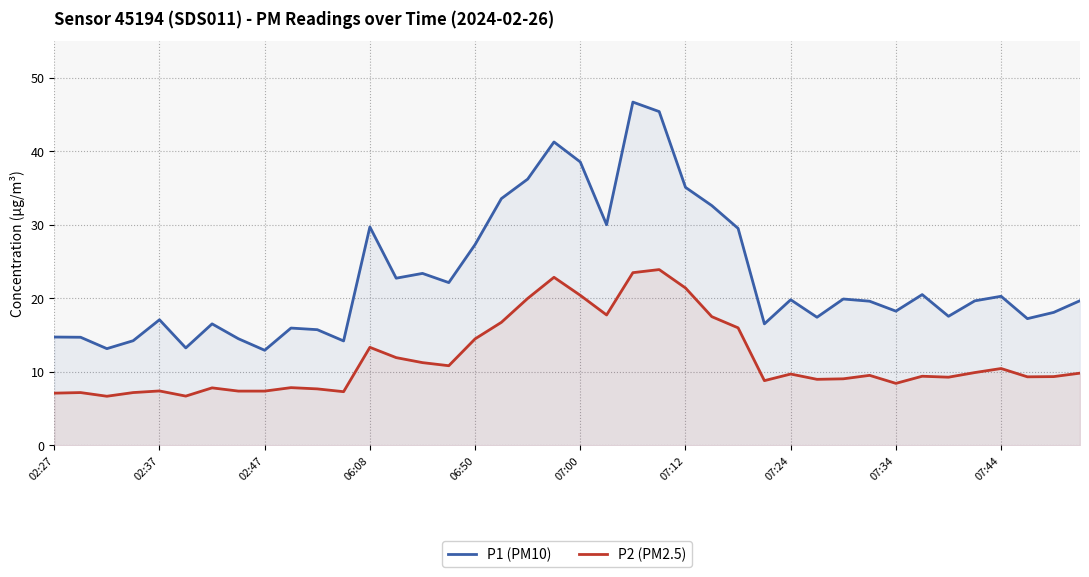

True or false: P1 (PM10) has a value of 33.5 at 17.

True